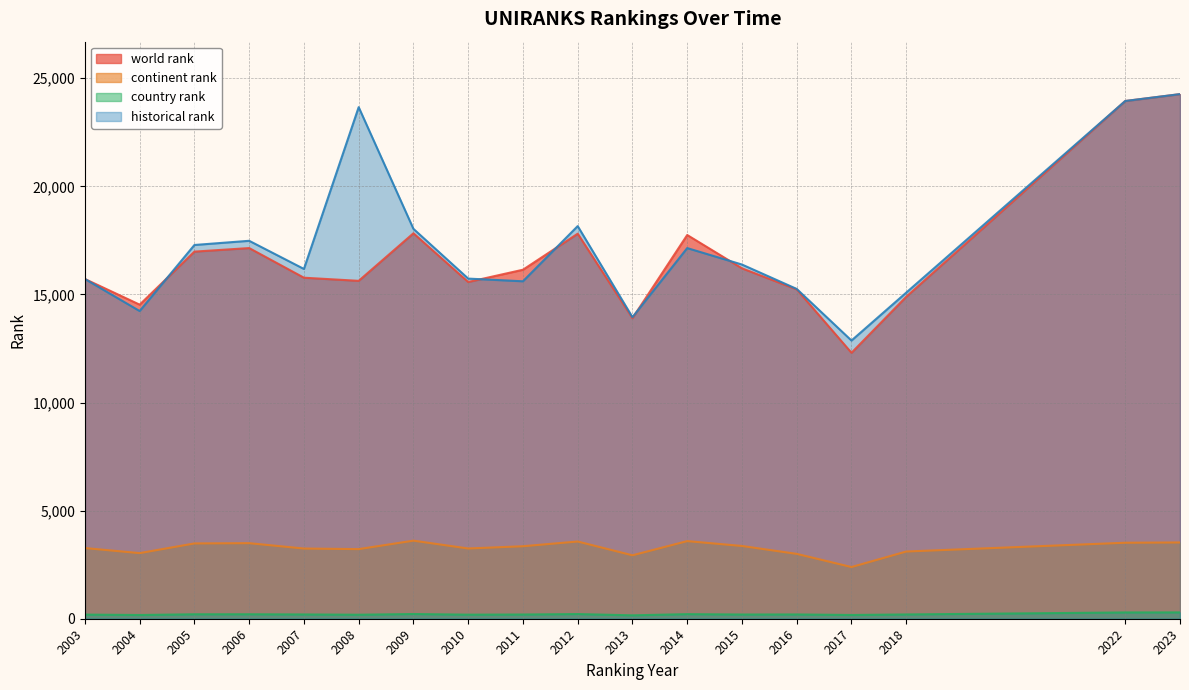

Reading right to left, list all the values displayed in this chart.

world rank: 24264.0	23946.0	14892.0	12300.0	15233.0	16207.0	17748.0	13901.0	17809.0	16142.0	15575.0	17828.0	15628.0	15773.0	17144.0	16980.0	14527.0	15714.0
continent rank: 3528.0	3515.0	3109.0	2391.0	3000.0	3365.0	3591.0	2934.0	3572.0	3353.0	3249.0	3611.0	3220.0	3247.0	3495.0	3483.0	3035.0	3269.0
country rank: 293.0	291.0	198.0	173.0	198.0	195.0	212.0	157.0	216.0	195.0	188.0	218.0	185.0	198.0	207.0	206.0	172.0	191.0
historical rank: 24264.0	23946.0	15083.5	12867.0	15253.5	16382.0	17143.0	13947.5	18160.0	15607.5	15732.0	18032.5	23661.5	16178.0	17480.0	17286.5	14231.5	15714.0